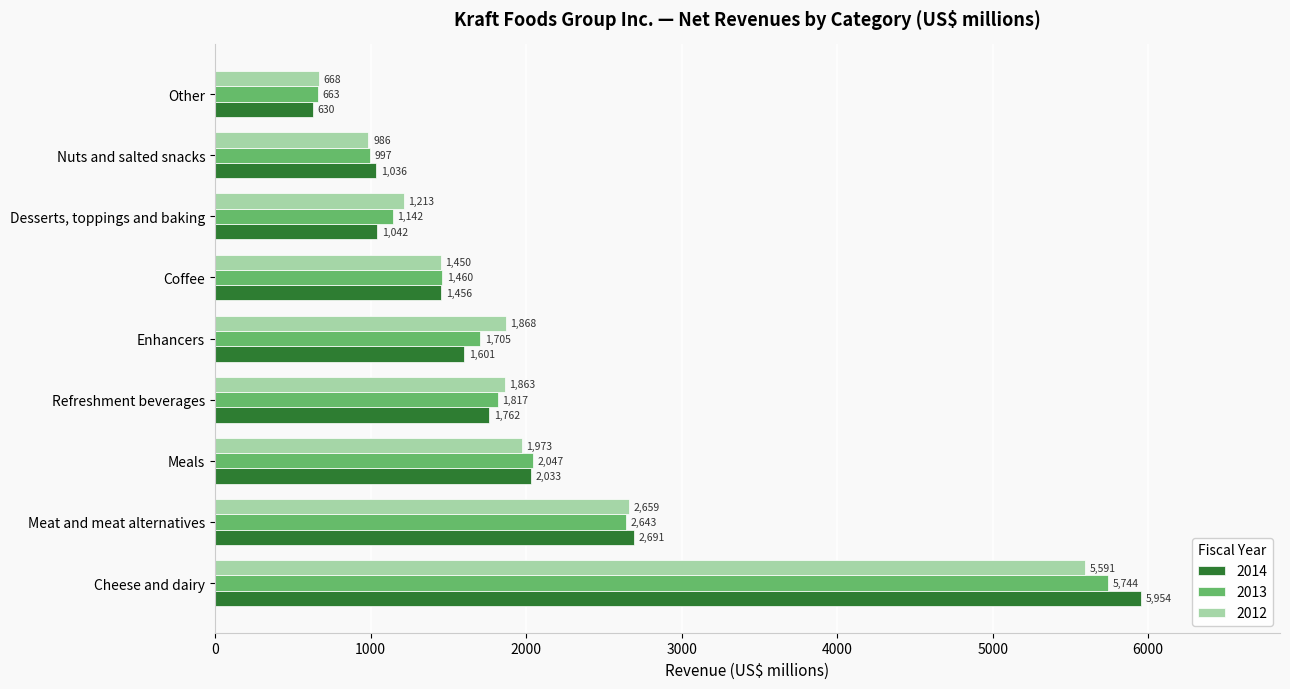

List the series in order of their overall mean, lowest first.

2014, 2013, 2012